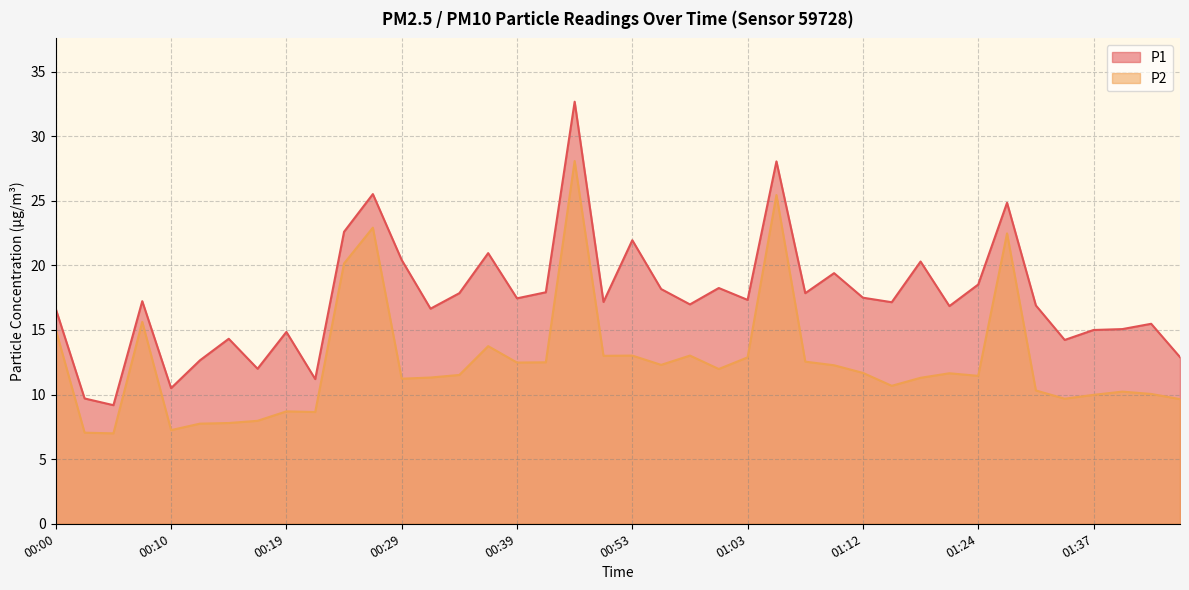

What is the minimum value shown in the chart?

7.0